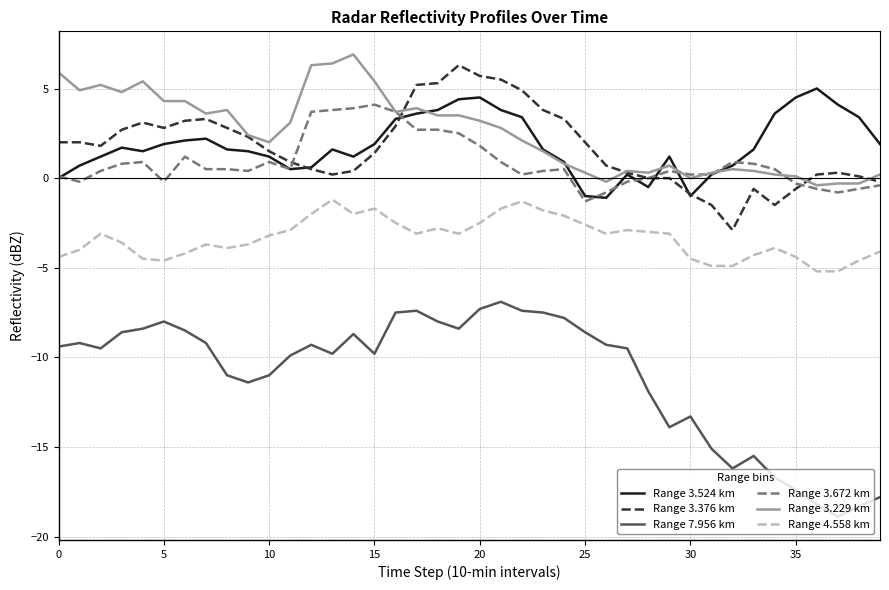

True or false: Range 3.229 km and Range 7.956 km intersect in this chart.

False